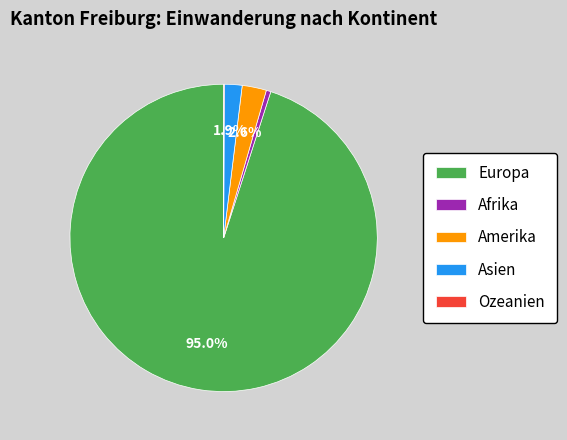

Which category accounts for the majority?

Europa